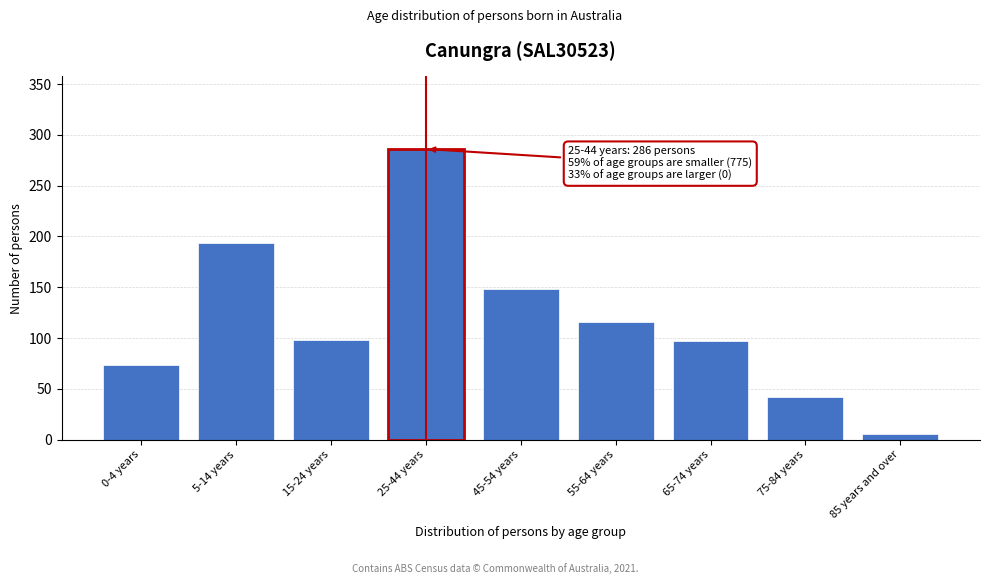

The value at 25-44 years is 150. True or false?

False